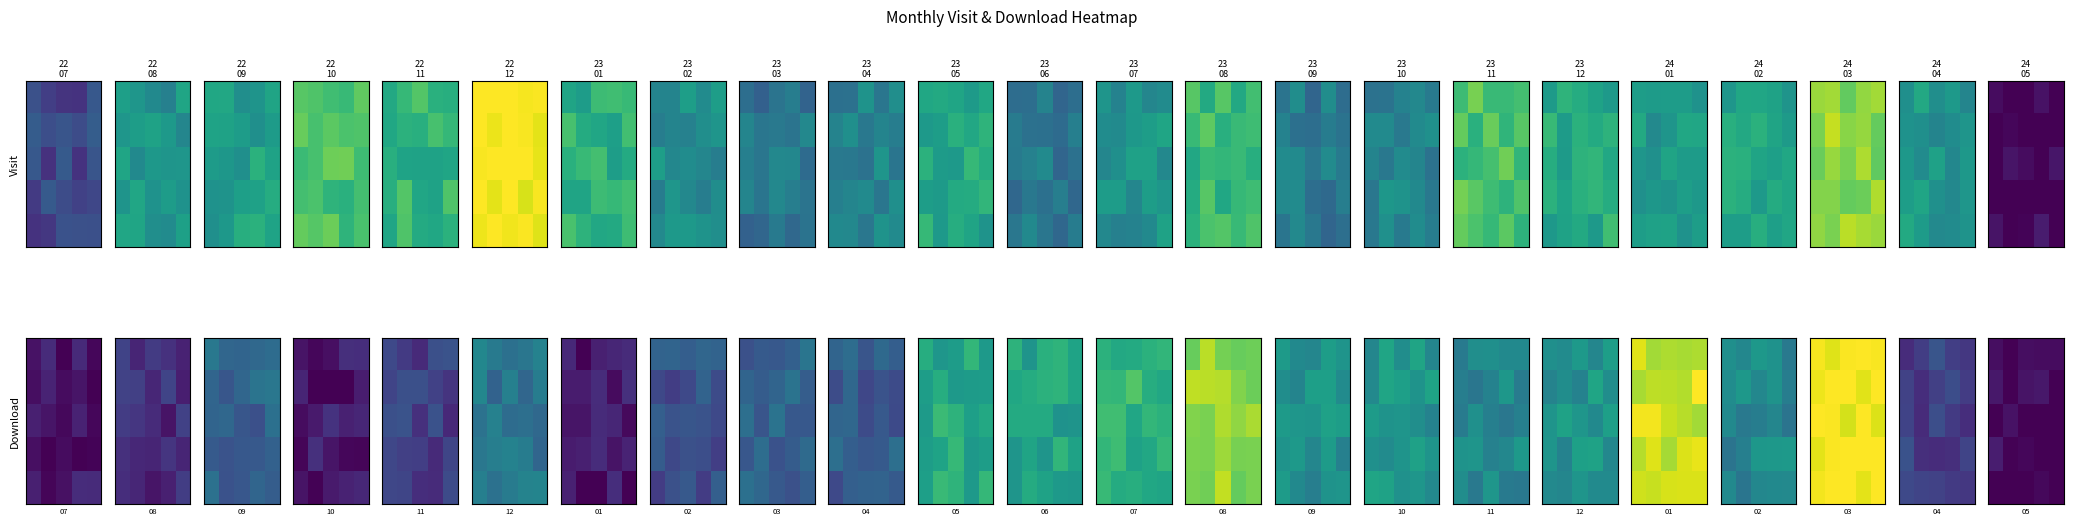

What is the greatest value displayed?

17.1